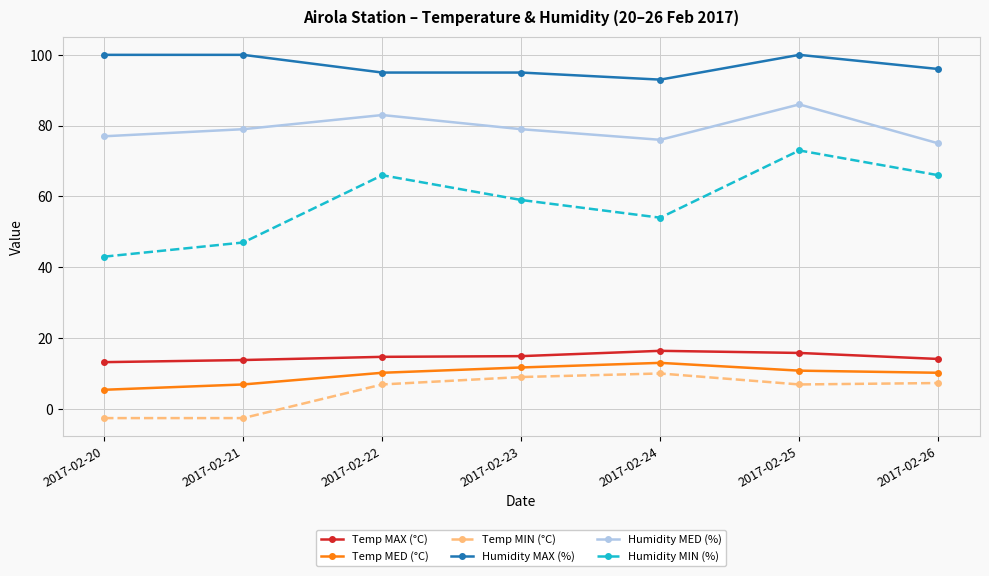

True or false: Temp MIN (°C) and Humidity MIN (%) cross at least once.

False